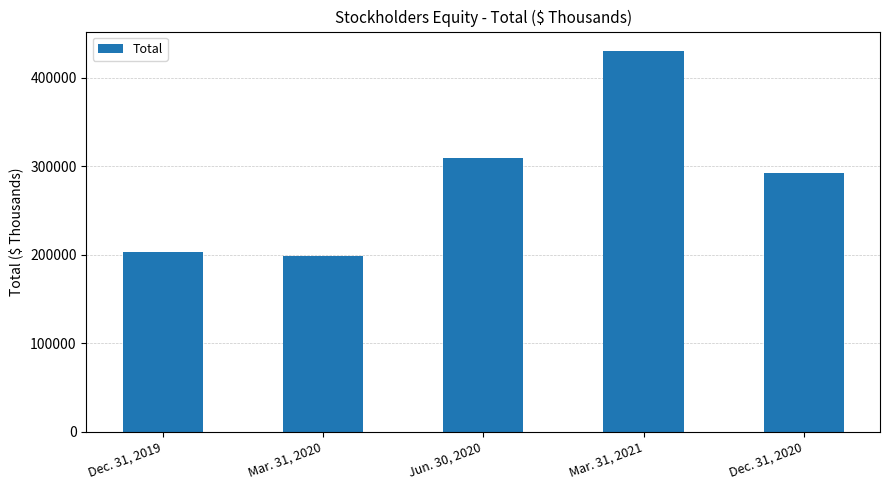

Which category has the lowest value across all series?

Mar. 31, 2020